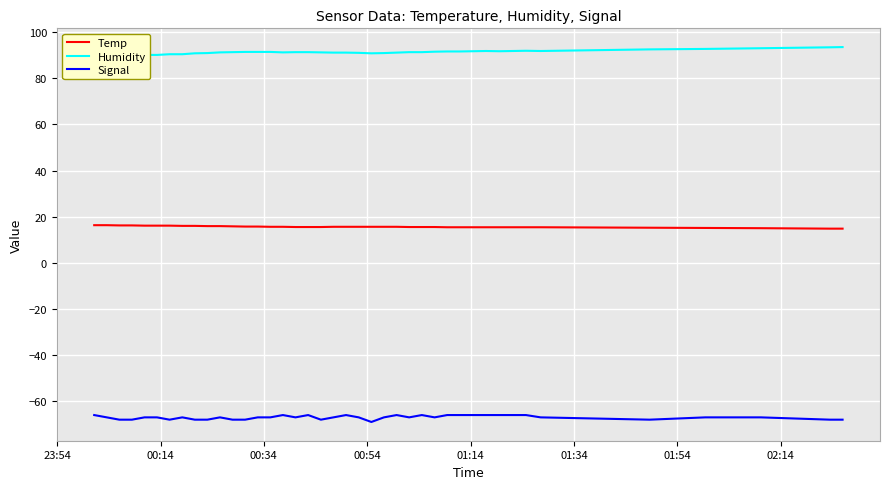

What is the lowest value of the Temp series?

14.8